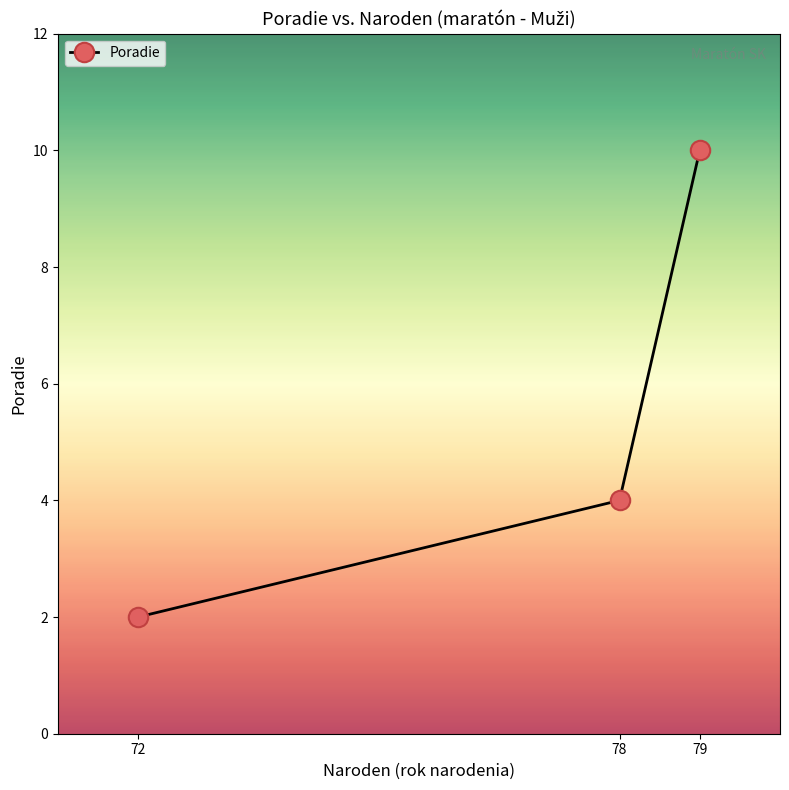

At which category does the chart reach its peak across all series?

79